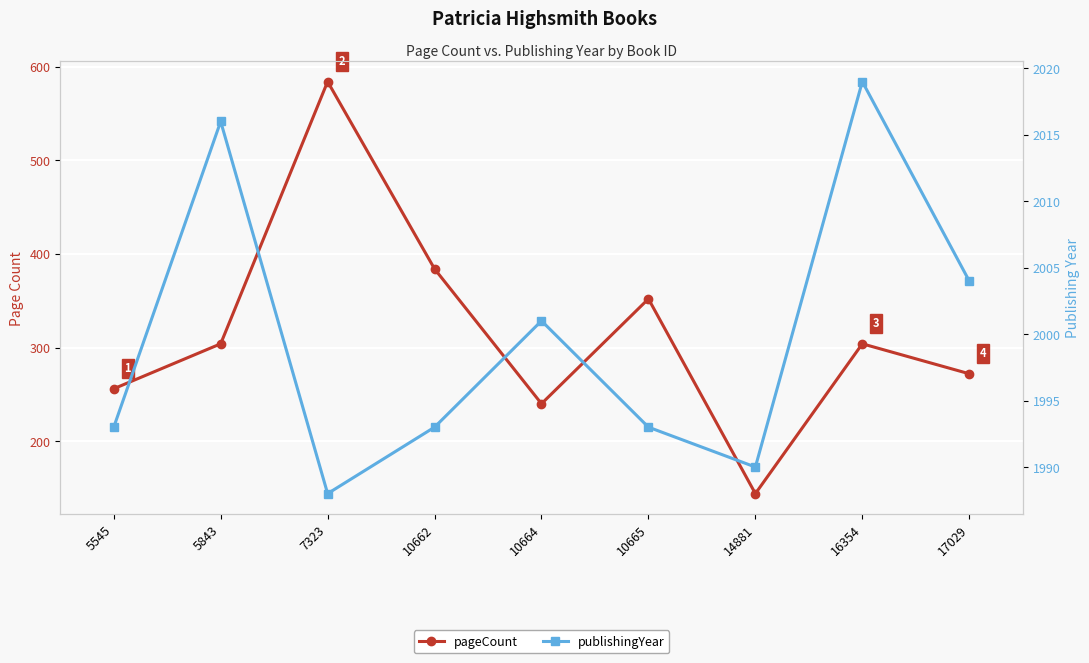

What is the value of the publishingYear point at the 5th from the left?

2001